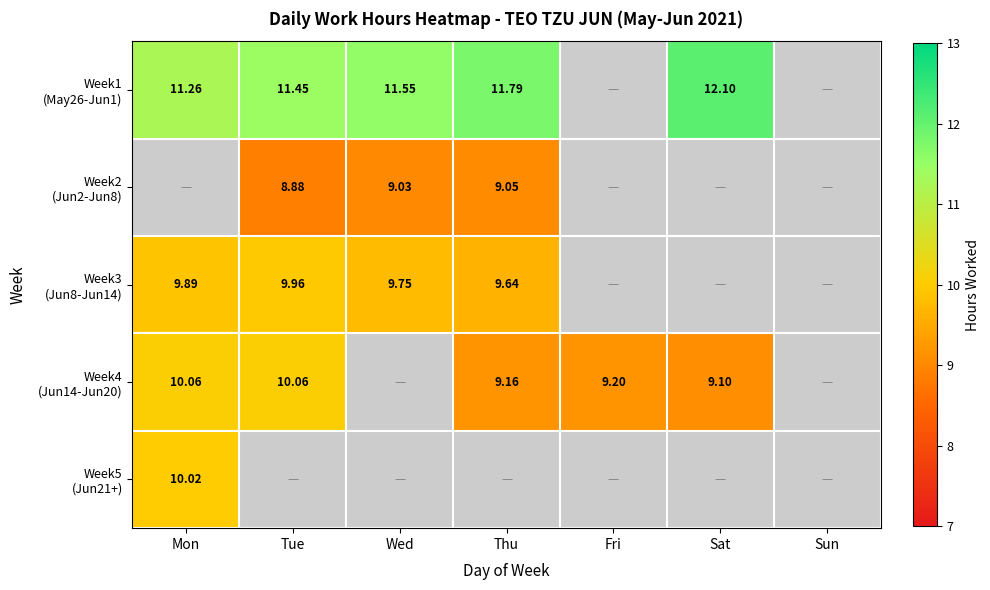

How many values in the Week4 (Jun14-Jun20) series are below 10?

3